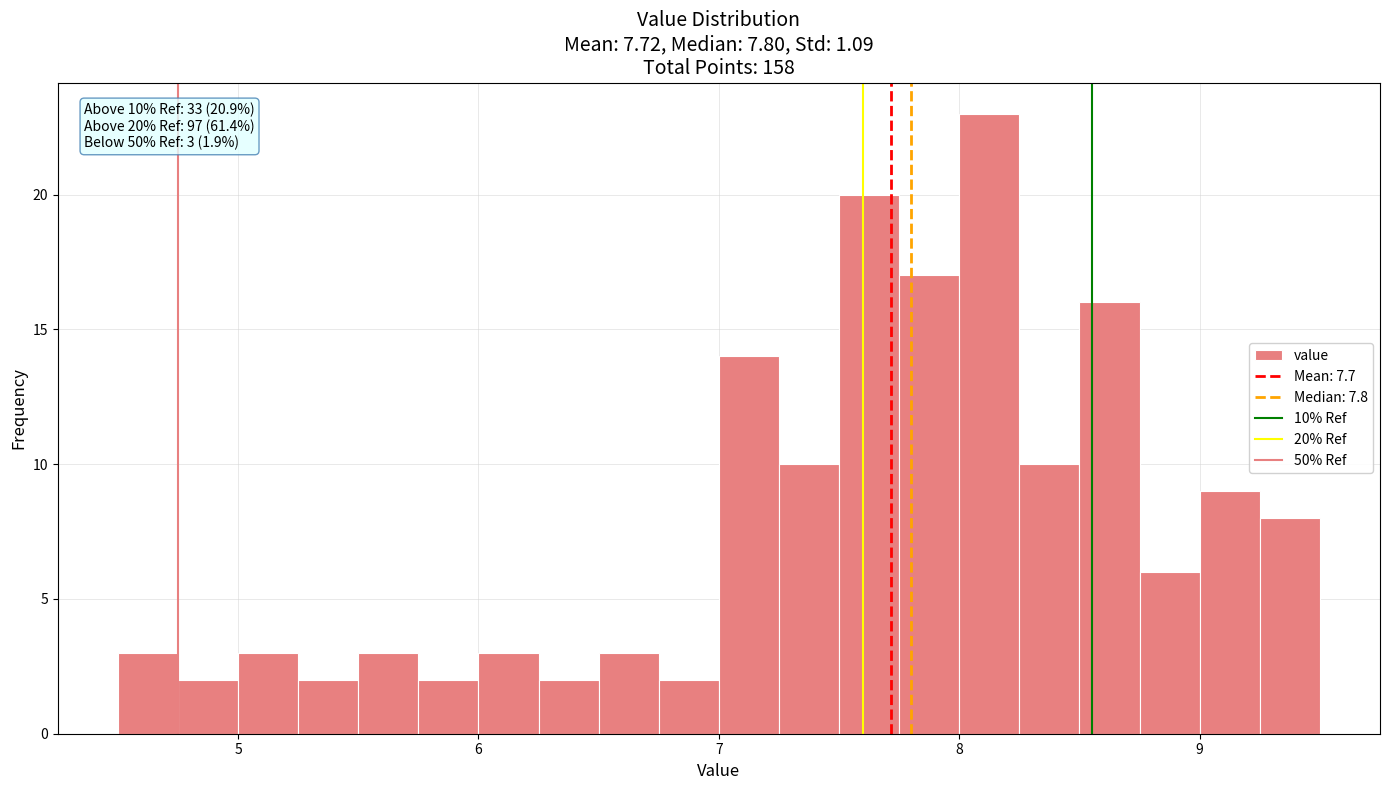

Around what value on the x-axis is the tallest bar? Give the approximate position of its centre, as read against the axis.

8.1